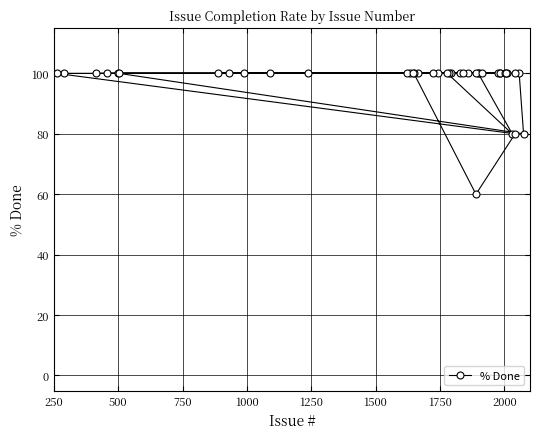

How many categories are shown in the chart?

40